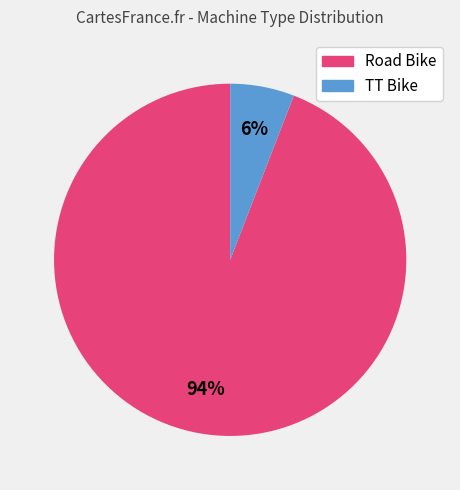

What is the smallest slice in the pie chart?

TT Bike